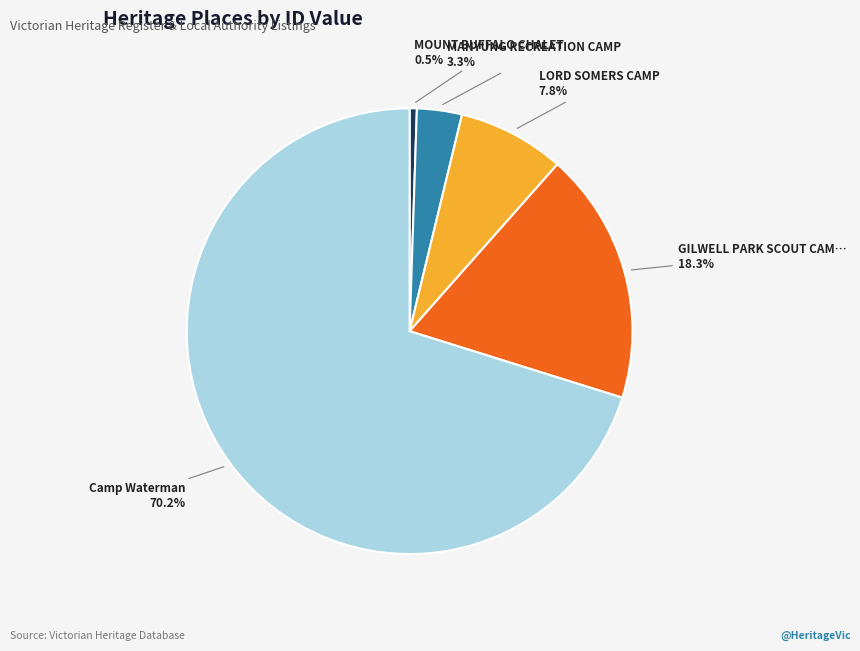

Is there a majority slice in this chart?

Yes